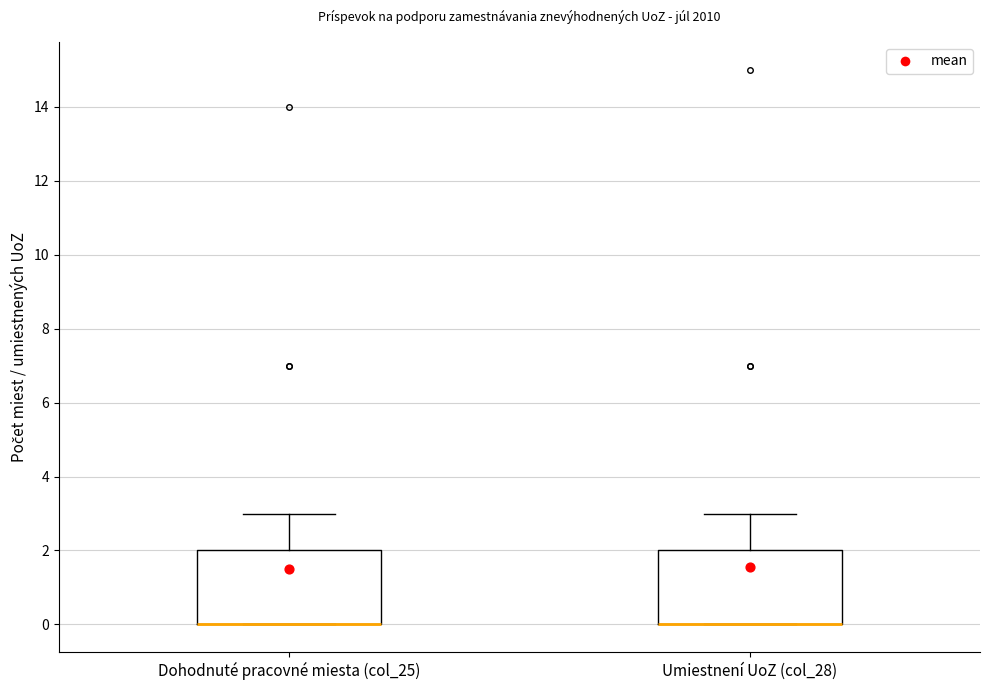

Reading left to right, transcribe this box plot: for each box, give where its median line is, the range the box spans, and where its two whiskers end, as read against the y-axis. The values are not printed on the chart, so give them approximately, as read against the axis.

Dohodnuté pracovné miesta (col_25): median 0 (drawn on the box's lower edge), box 0 to 2, whiskers 0 to 3
Umiestnení UoZ (col_28): median 0 (drawn on the box's lower edge), box 0 to 2, whiskers 0 to 3